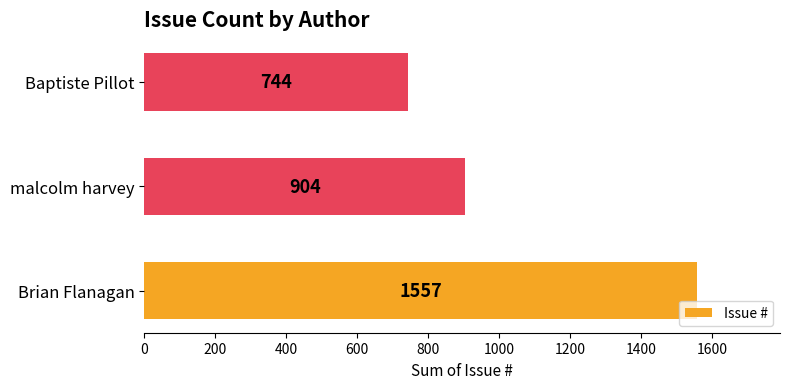

Count the number of data series in this chart.

1